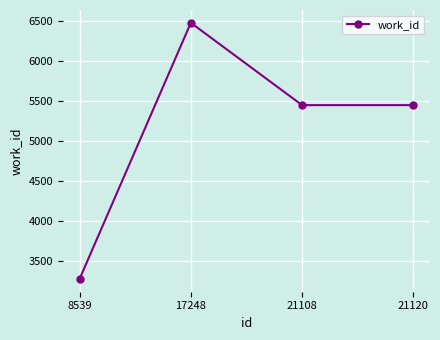

What is the change in value from 8539 to 21108?

+2174